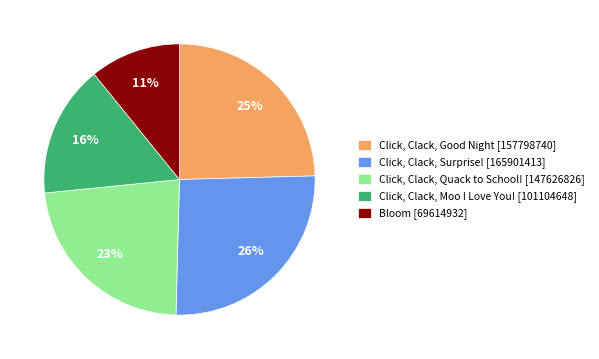

To the nearest percent, what is the difference between the Click, Clack, Good Night and Click, Clack, Surprise! slice percentages?

1%